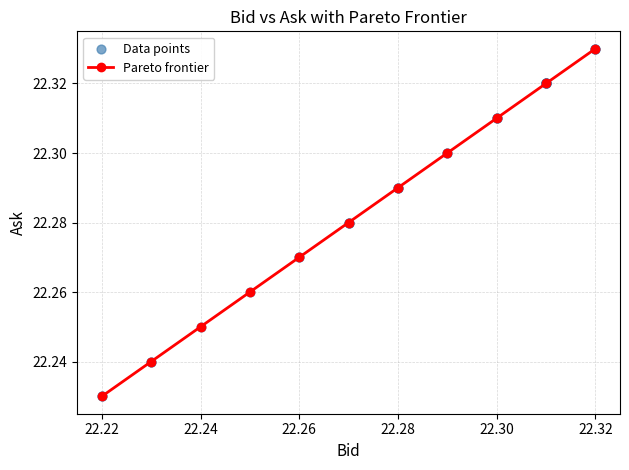

What is the sum of all values?

245.1